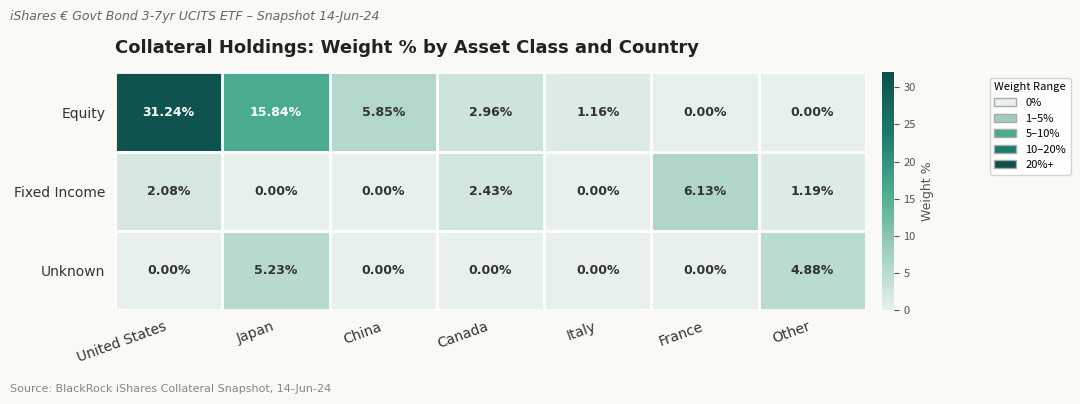

Is the value of Unknown at Japan greater than the value of Fixed Income at France?

No